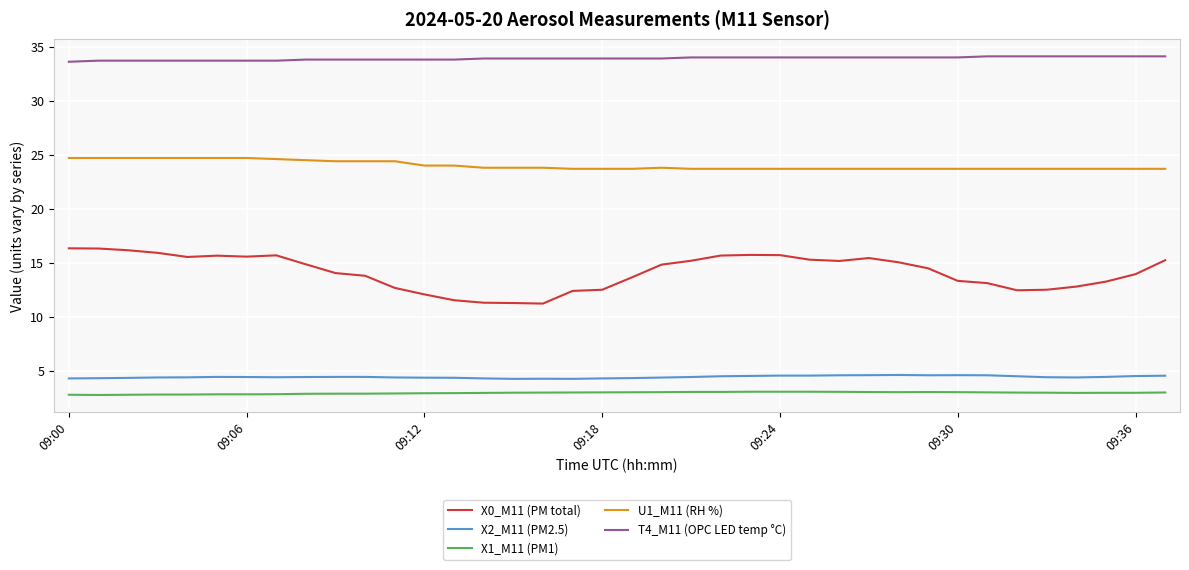

True or false: T4_M11 (OPC LED temp °C) and X1_M11 (PM1) cross at least once.

False